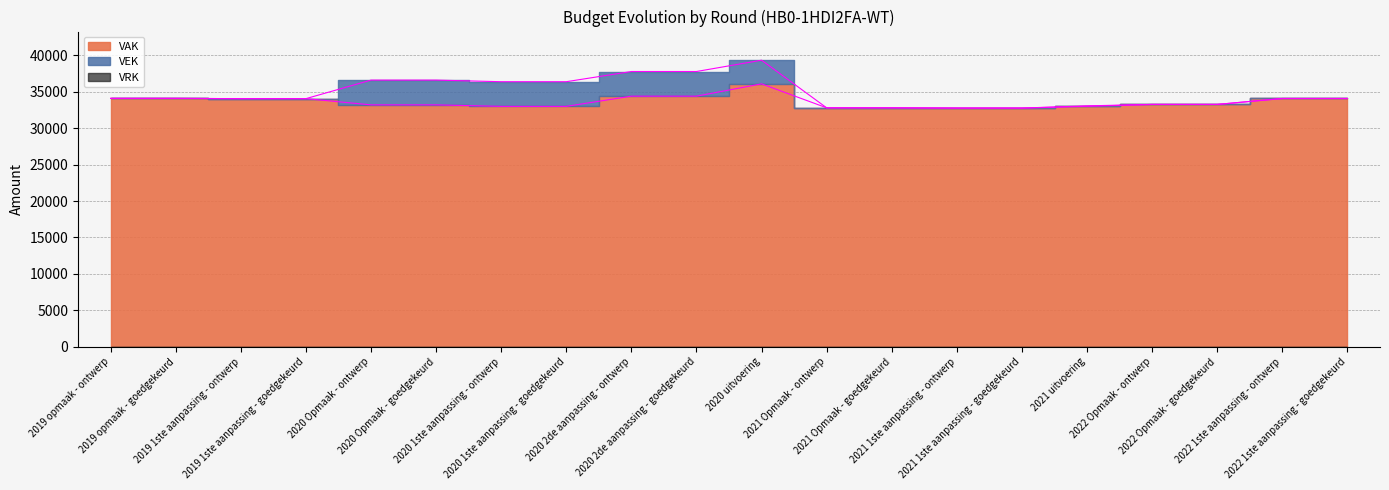

At how many categories does at least one series exceed 35265?

7